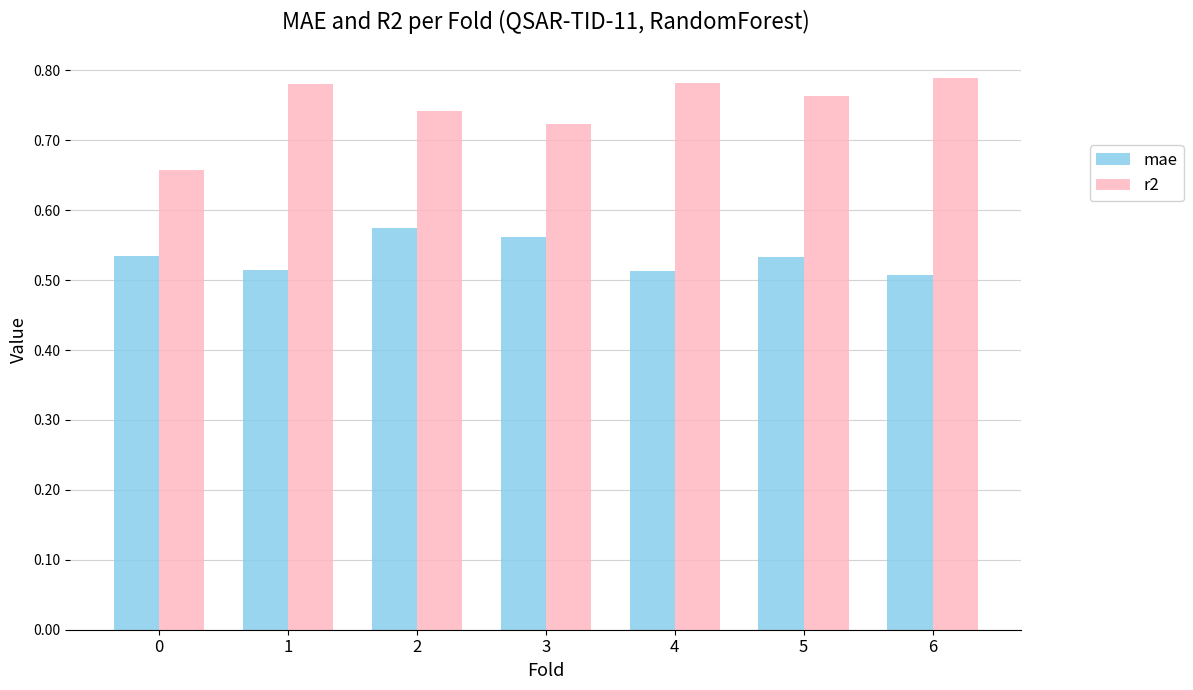

Are the bars grouped side by side (vs. stacked)?

Yes